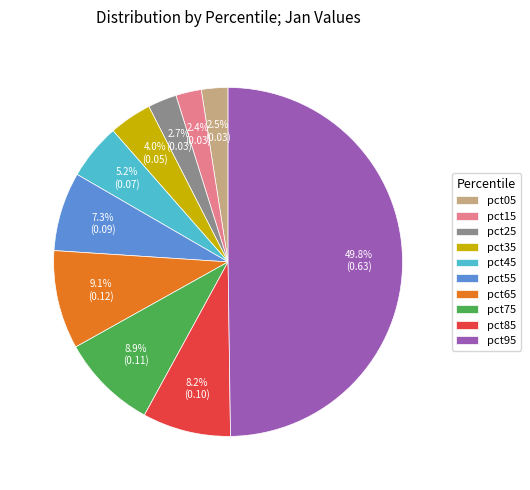

True or false: pct45 accounts for 5% of the total.

True